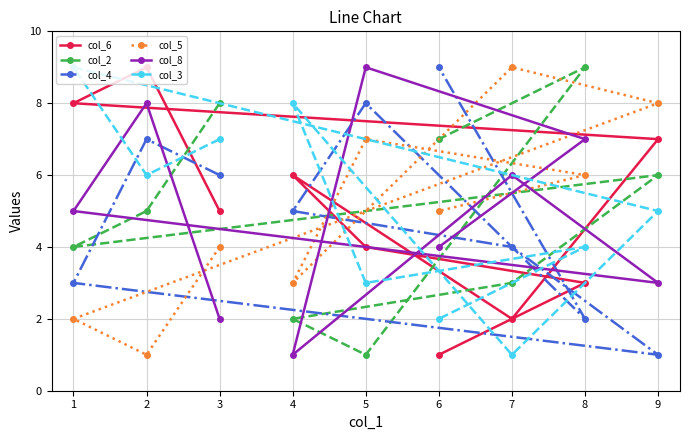

Is it true that col_8 equals 3 at 9?

True